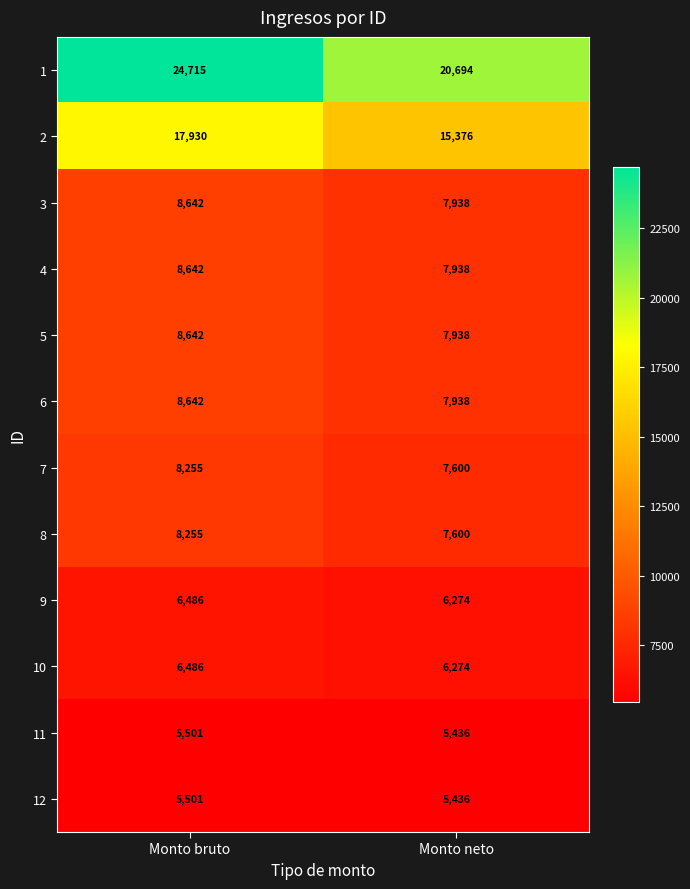

Between Monto bruto and Monto neto, which series saw the biggest shift?

1